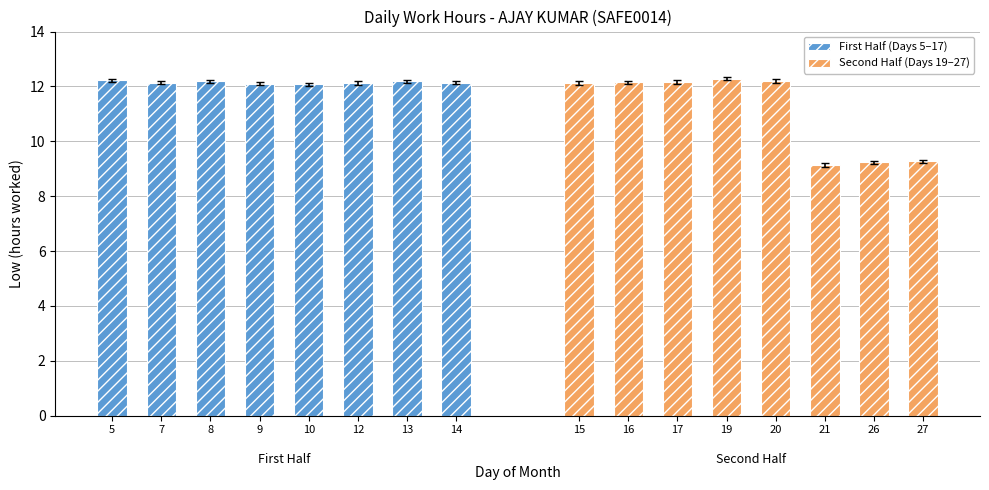

What are all the series names shown in the legend?

First Half (Days 5–17), Second Half (Days 19–27)